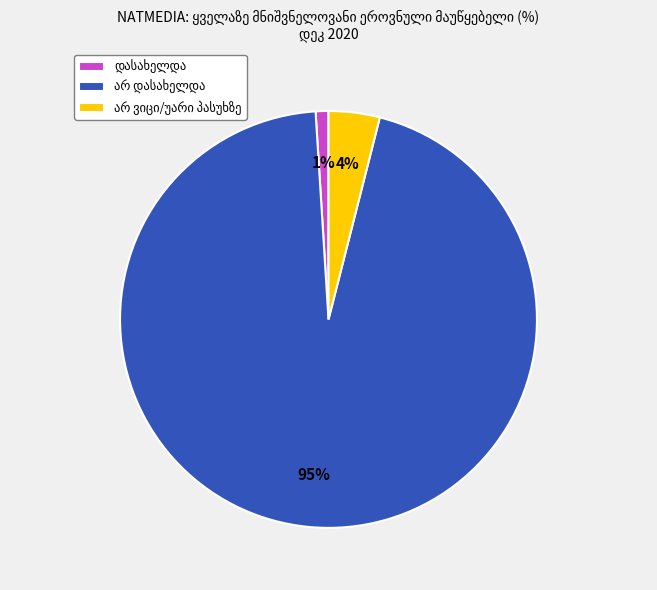

How many segments does this pie chart have?

3